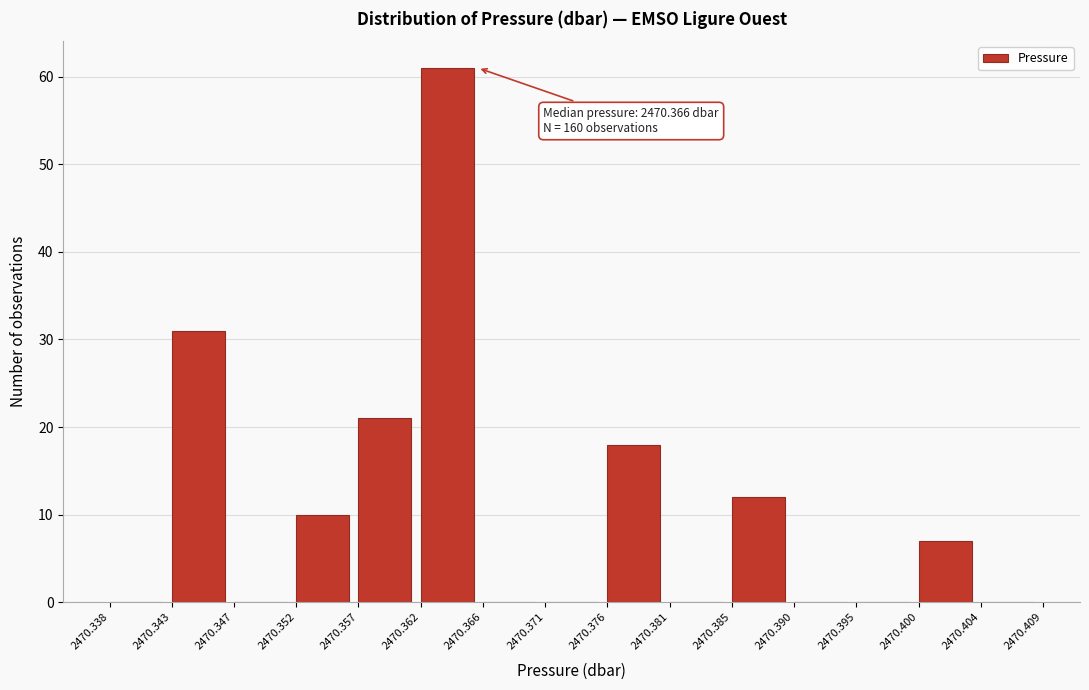

Which range on the x-axis has the tallest bar?

2470.362 to 2470.366